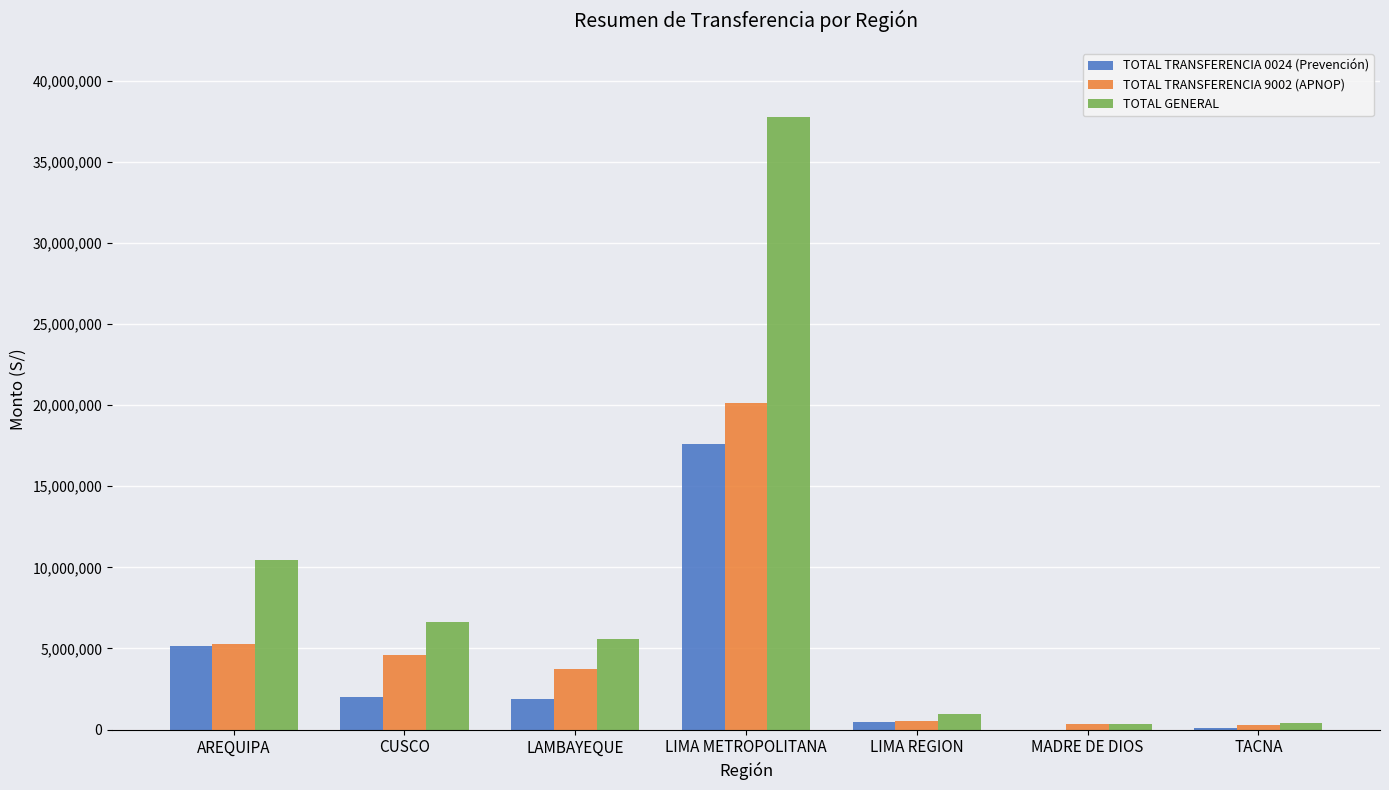

How many distinct data groups are displayed?

3